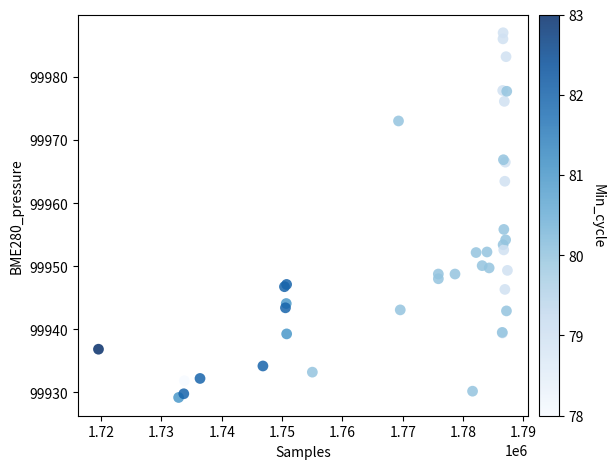

What Y value in the scatter plot is closest to 99958?

99955.8